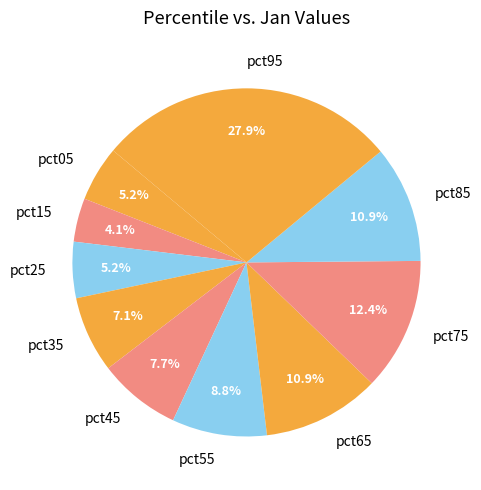

Is there a majority slice in this chart?

No